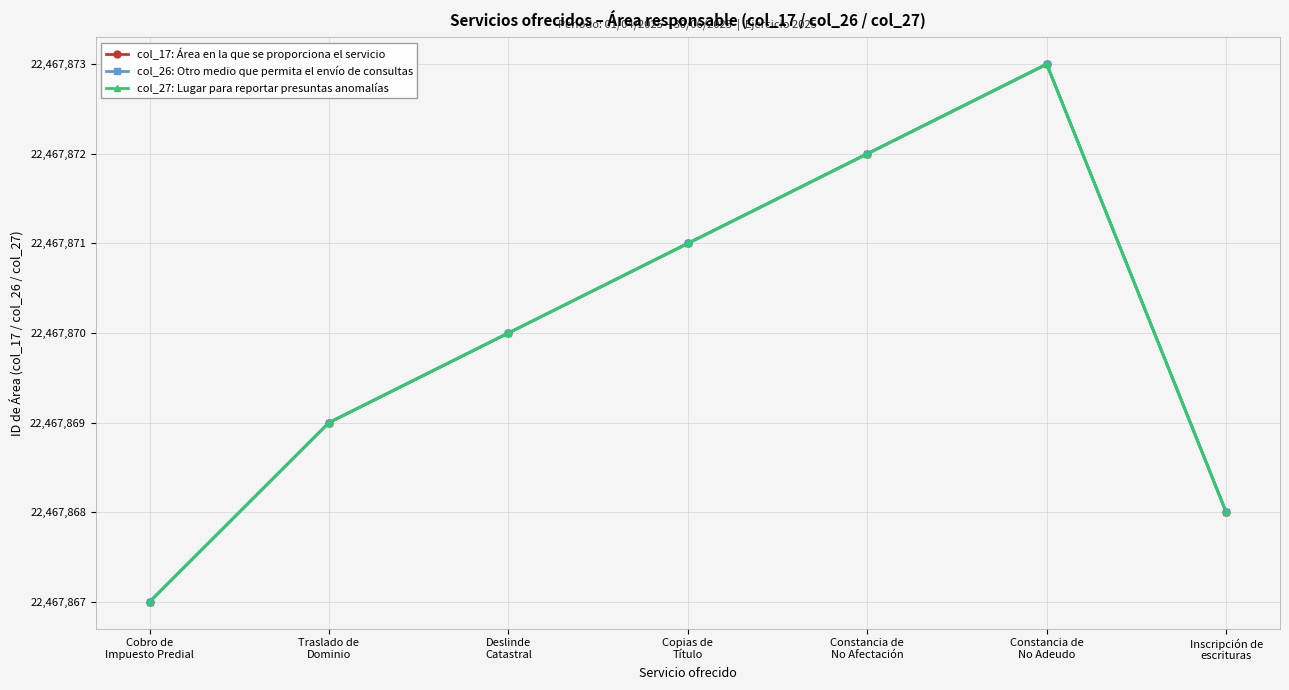

Reading left to right, transcribe all the data shown in this chart.

col_17: Área en la que se proporciona el servicio: Cobro de
Impuesto Predial=7	Traslado de
Dominio=9	Deslinde
Catastral=10	Copias de
Título=11	Constancia de
No Afectación=12	Constancia de
No Adeudo=13	Inscripción de
escrituras=8
col_26: Otro medio que permita el envío de consultas: Cobro de
Impuesto Predial=7	Traslado de
Dominio=9	Deslinde
Catastral=10	Copias de
Título=11	Constancia de
No Afectación=12	Constancia de
No Adeudo=13	Inscripción de
escrituras=8
col_27: Lugar para reportar presuntas anomalías: Cobro de
Impuesto Predial=7	Traslado de
Dominio=9	Deslinde
Catastral=10	Copias de
Título=11	Constancia de
No Afectación=12	Constancia de
No Adeudo=13	Inscripción de
escrituras=8